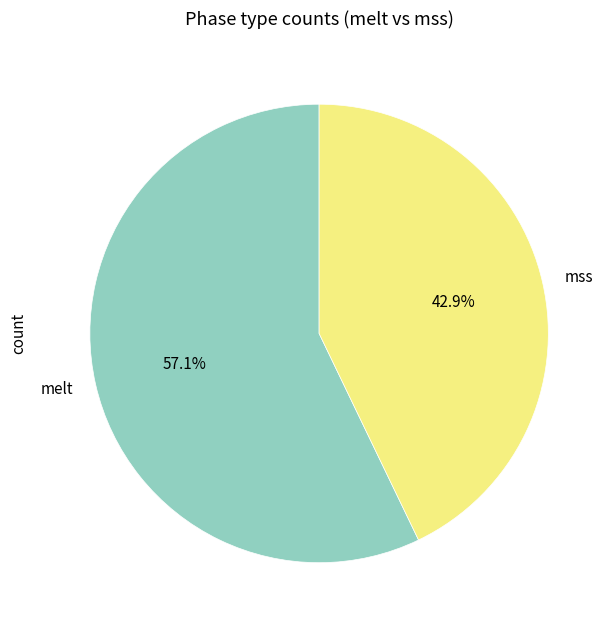

Does any single category account for the majority?

Yes